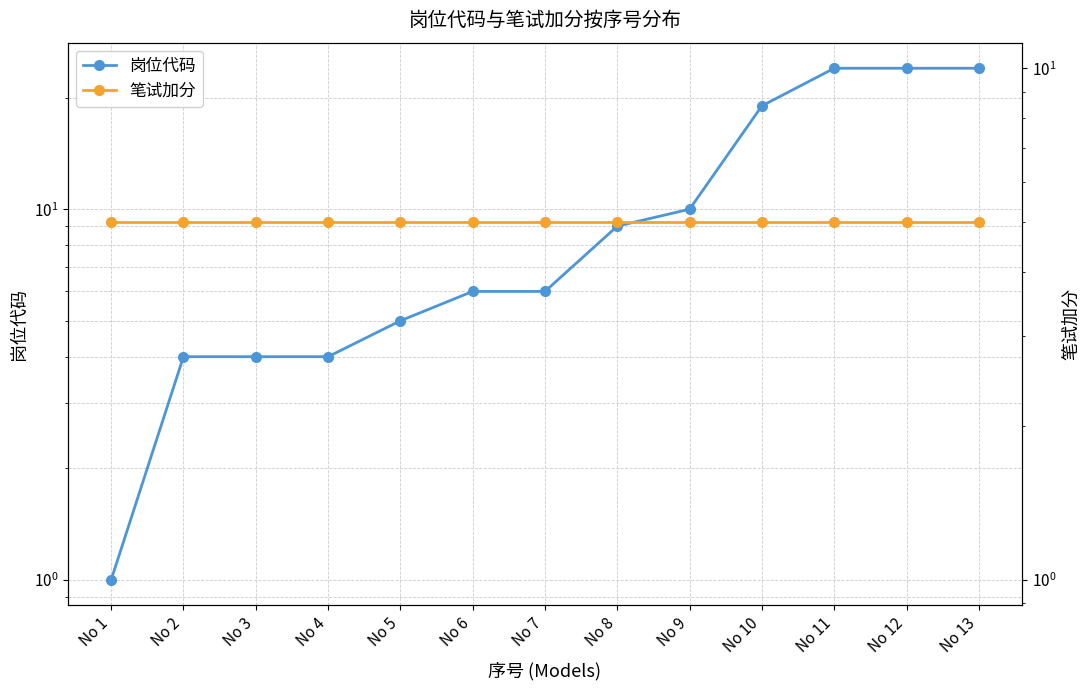

True or false: 笔试加分 and 岗位代码 cross at least once.

False